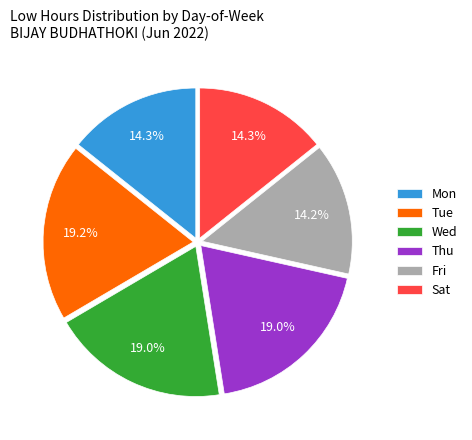

Between Thu and Sat, which is larger?

Thu